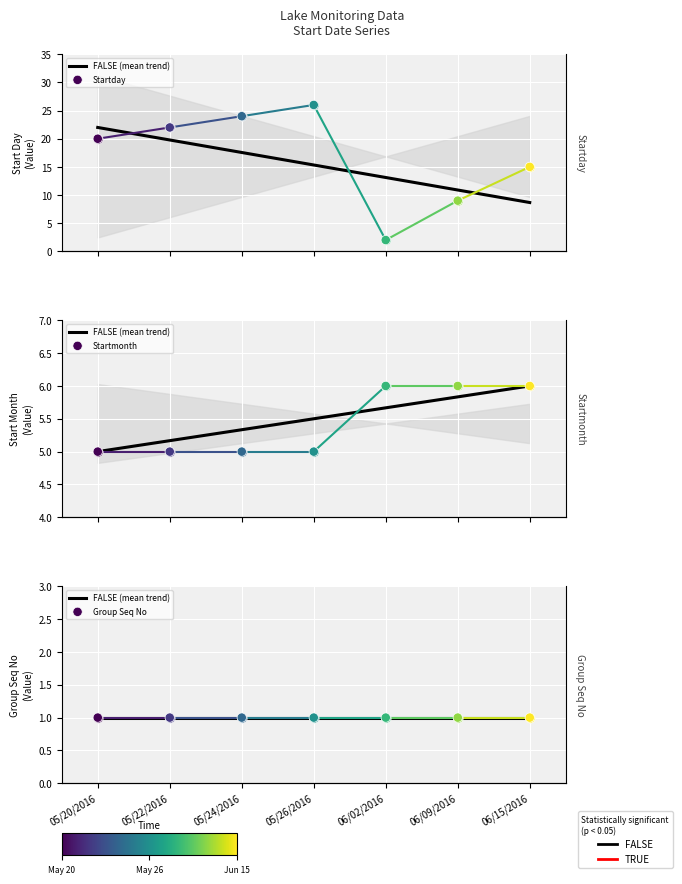

What are all the series names shown in the legend?

FALSE (mean trend), Startday, Startmonth, Group Seq No